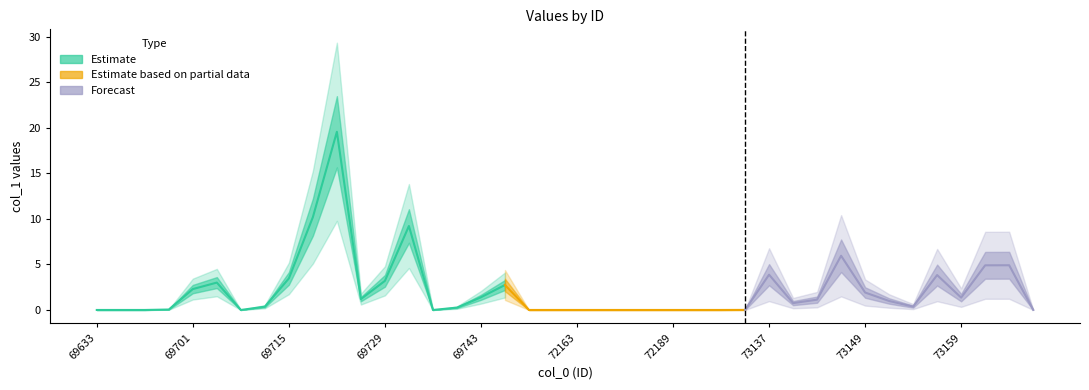

What is the difference between the second highest and minimum values?

10.2